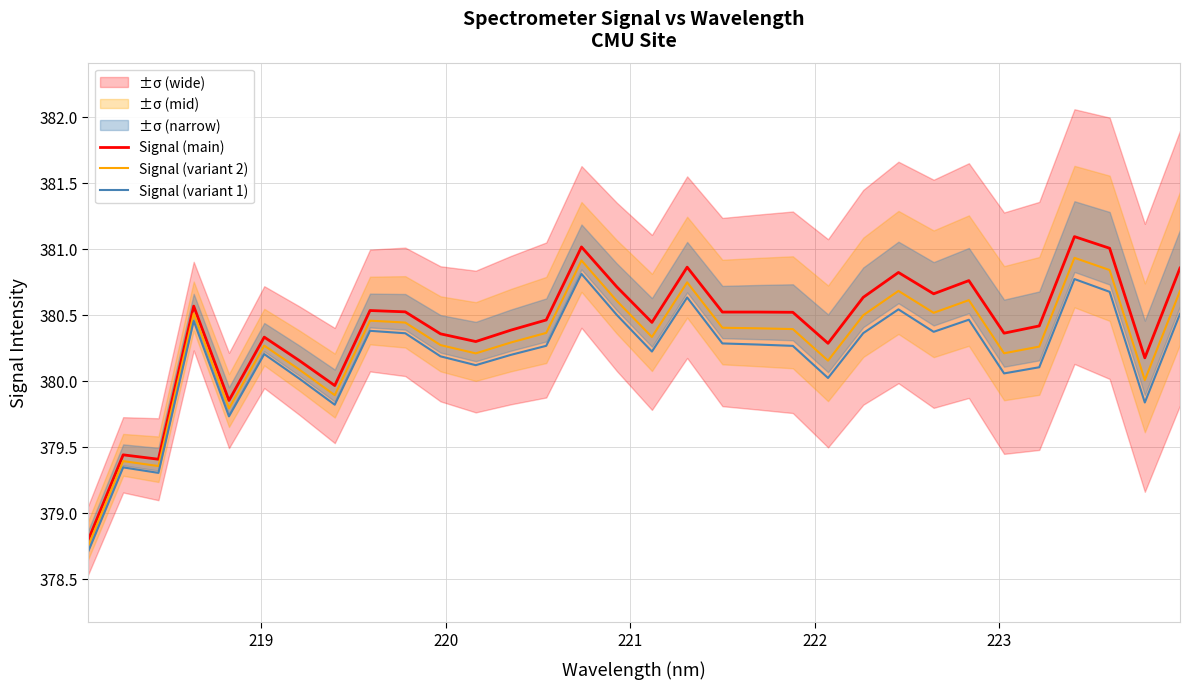

True or false: Signal (main) and Signal (variant 1) intersect in this chart.

False